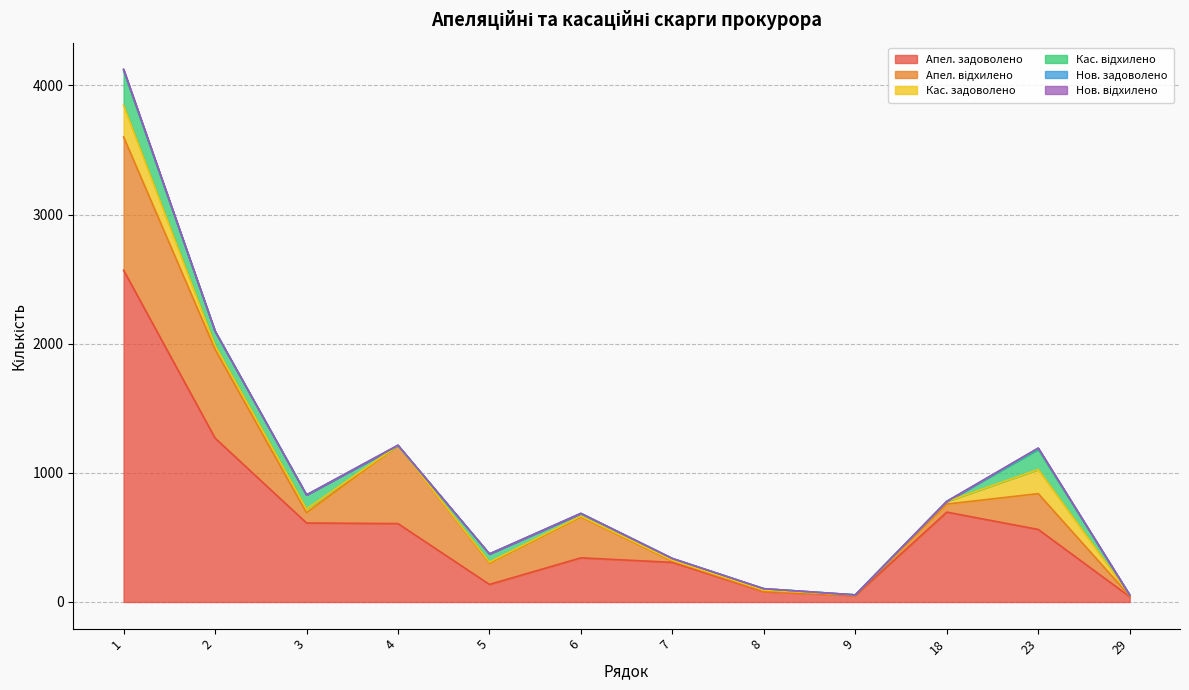

At which label does Апел. відхилено first exceed 166?

1